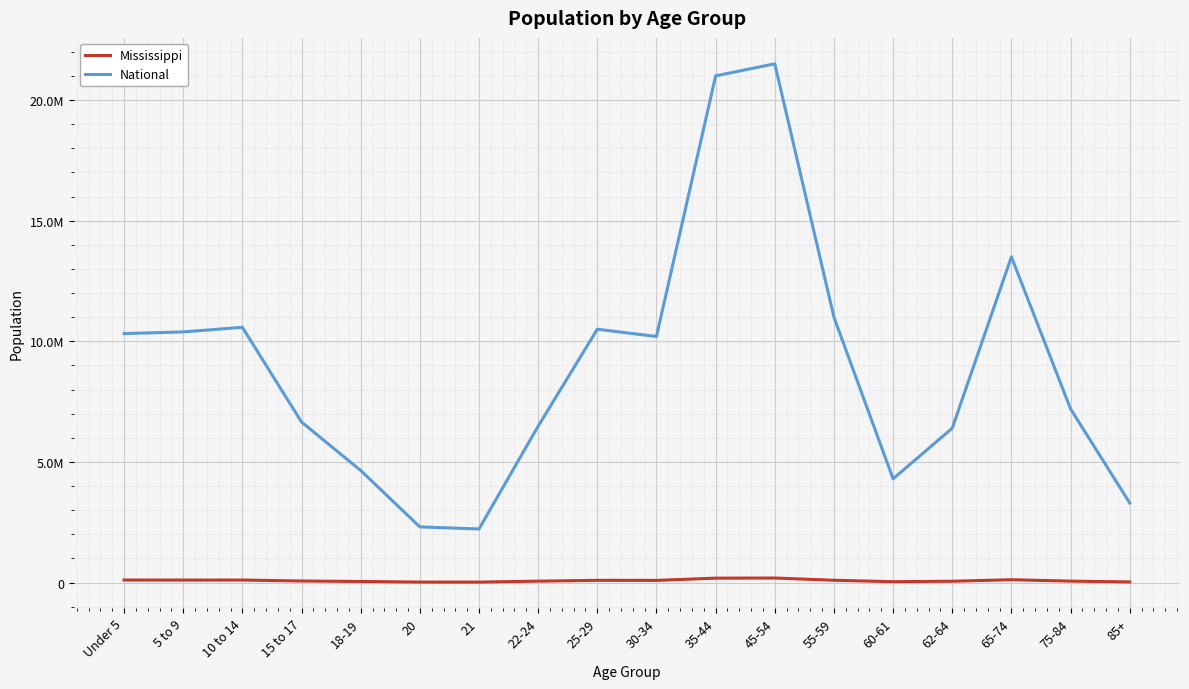

True or false: Mississippi and National cross at least once.

False